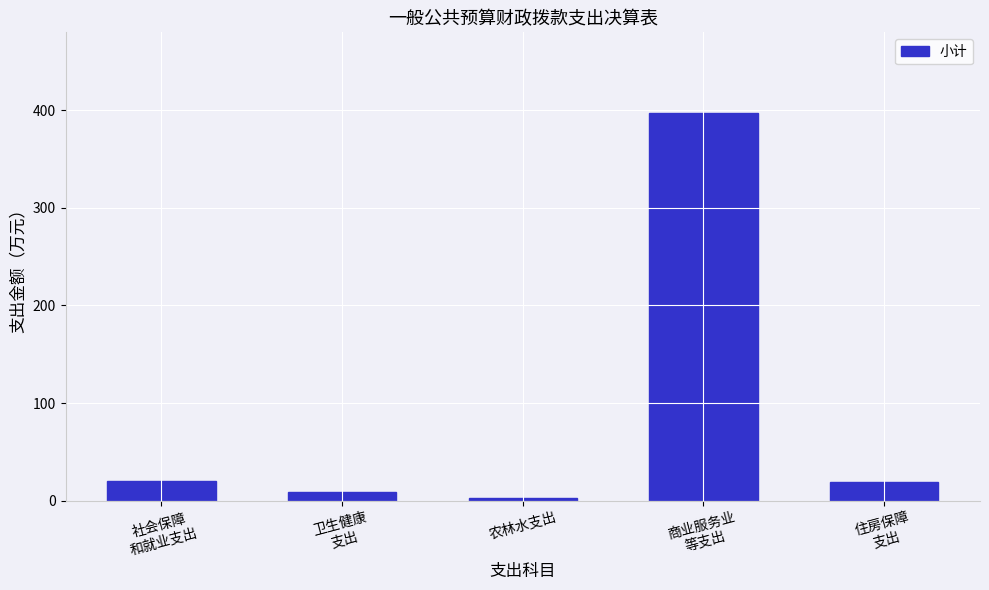

What is the greatest value displayed?

397.1